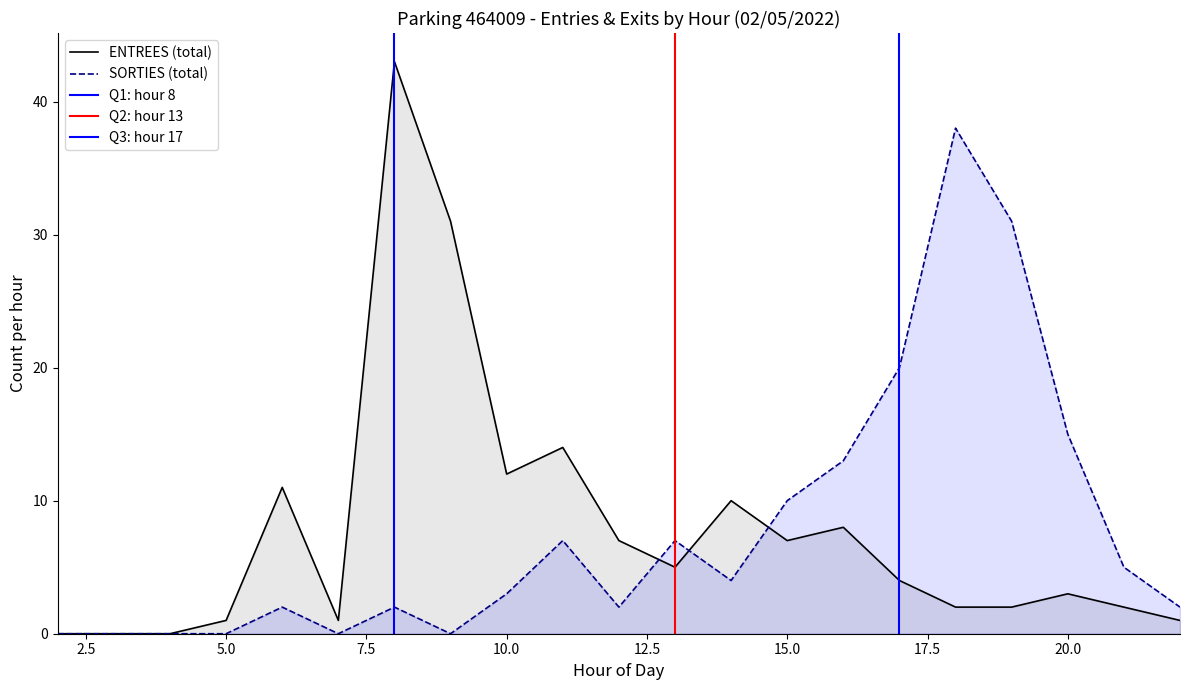

What is the highest value of the SORTIES (total) series?

38